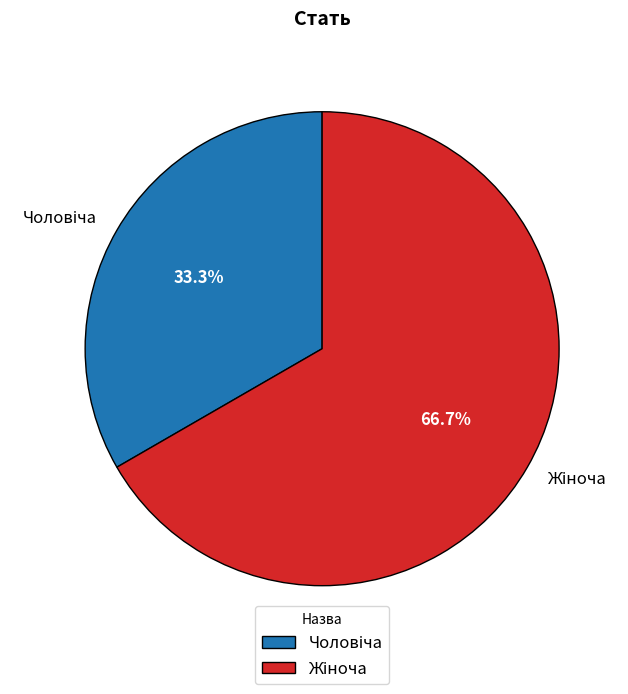

Does any single category account for the majority?

Yes